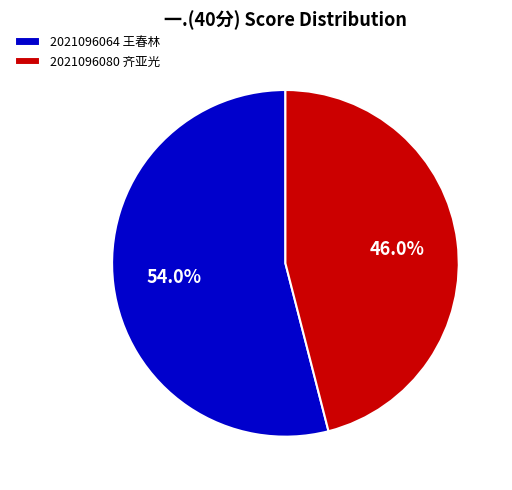

Which category has the smallest portion of the pie?

2021096080 齐亚光